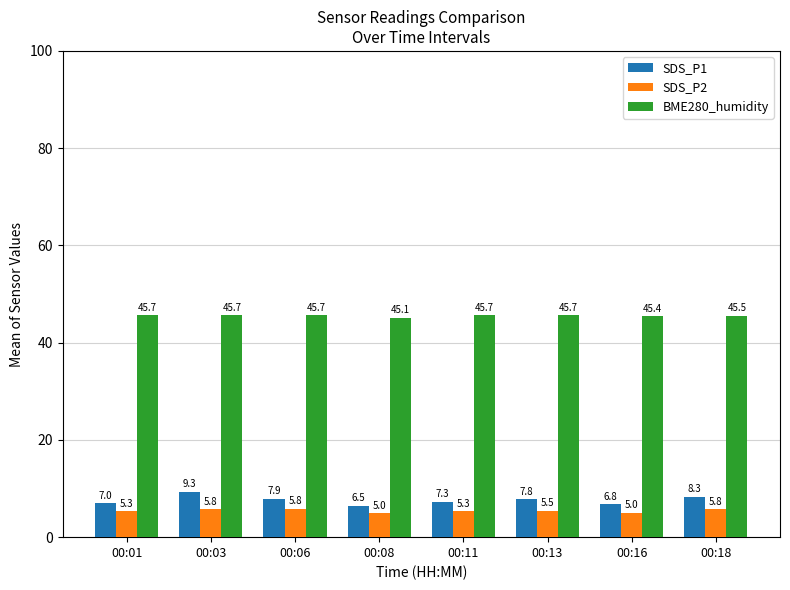

Rank the categories by SDS_P1 value from highest to lowest.

00:03, 00:18, 00:06, 00:13, 00:11, 00:01, 00:16, 00:08